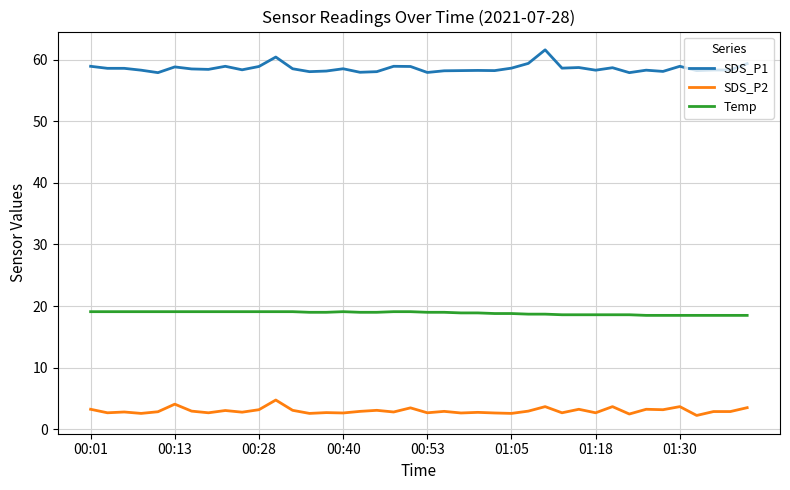

List the series in order of their peak value, highest first.

SDS_P1, Temp, SDS_P2